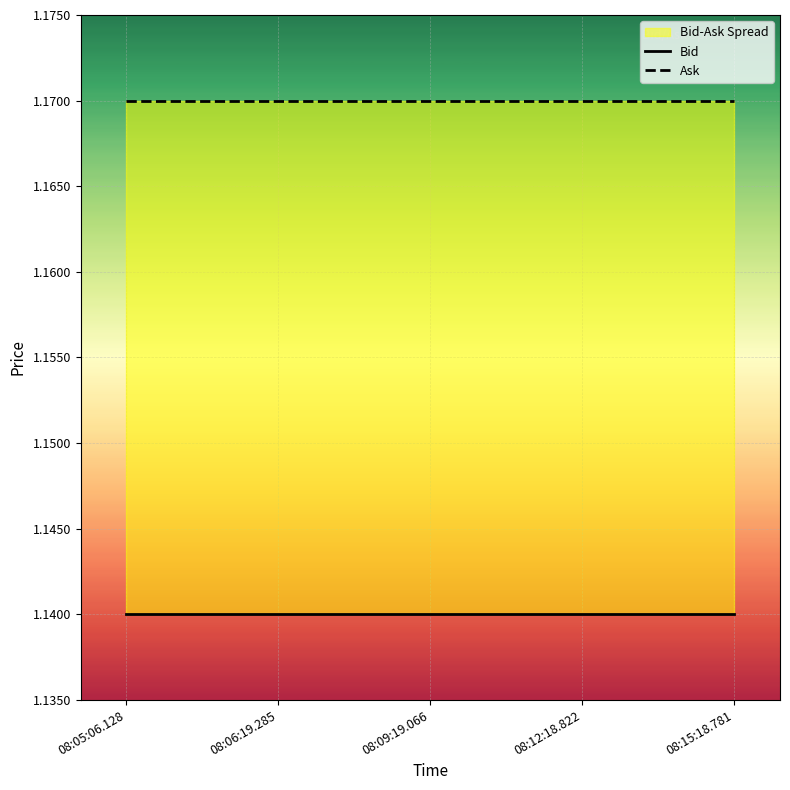

What position from the left is 08:06:19.285?

2